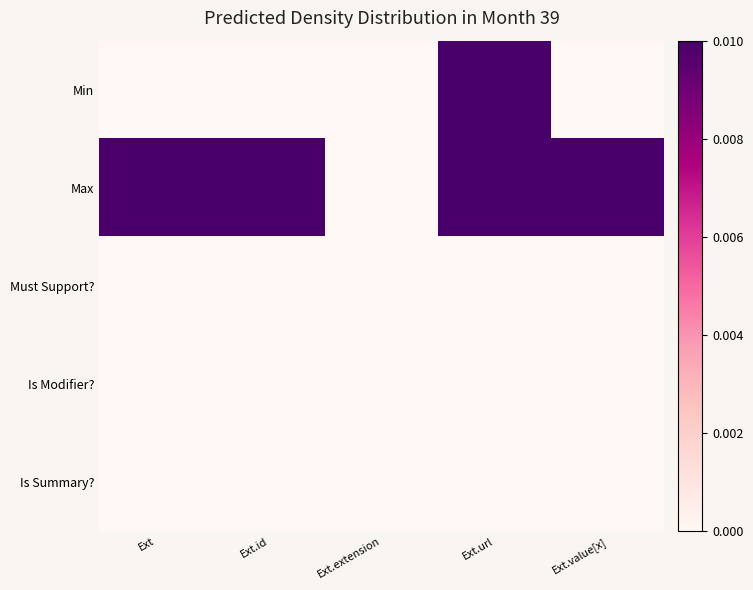

List the series in order of their peak value, highest first.

Min, Max, Must Support?, Is Modifier?, Is Summary?